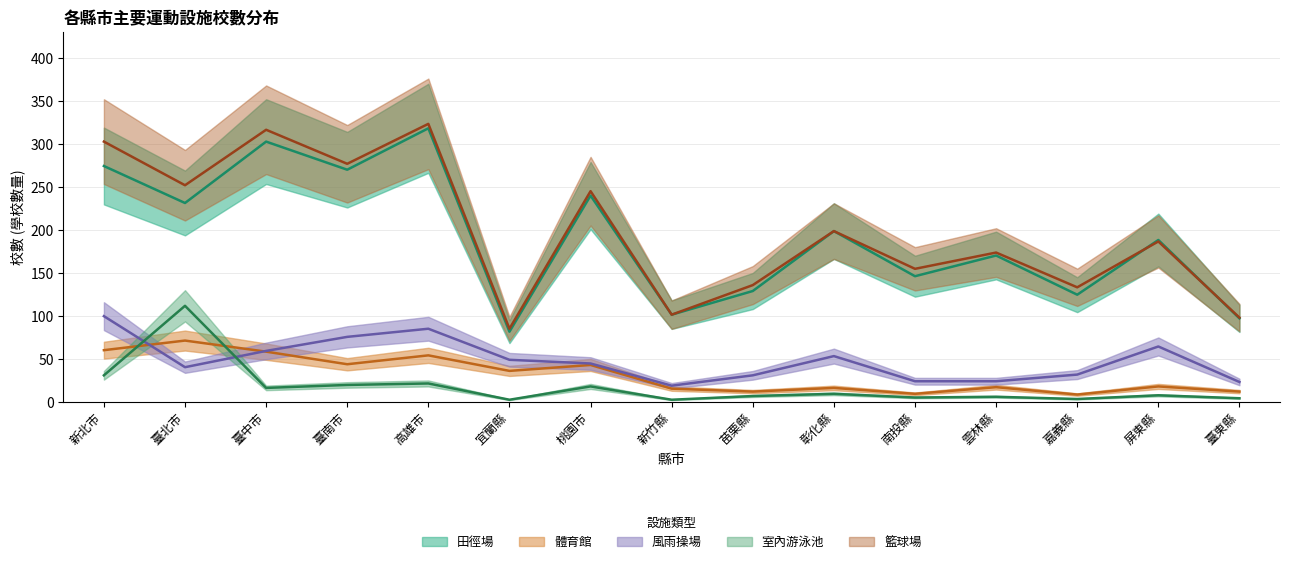

Which series has the largest range (max minus min)?

校數